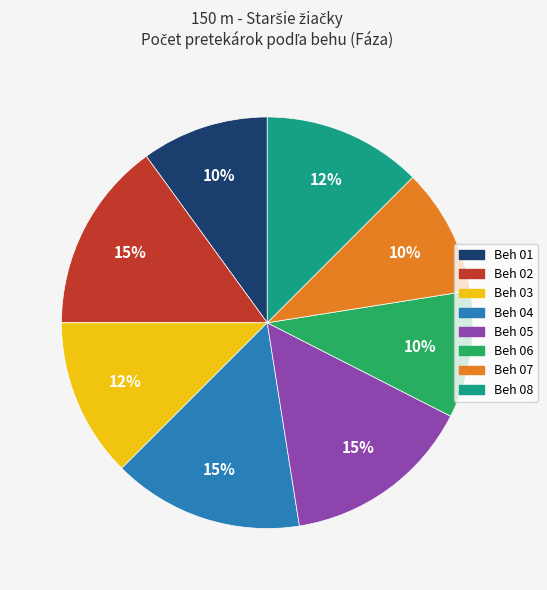

Is there any slice that represents more than half of the pie?

No